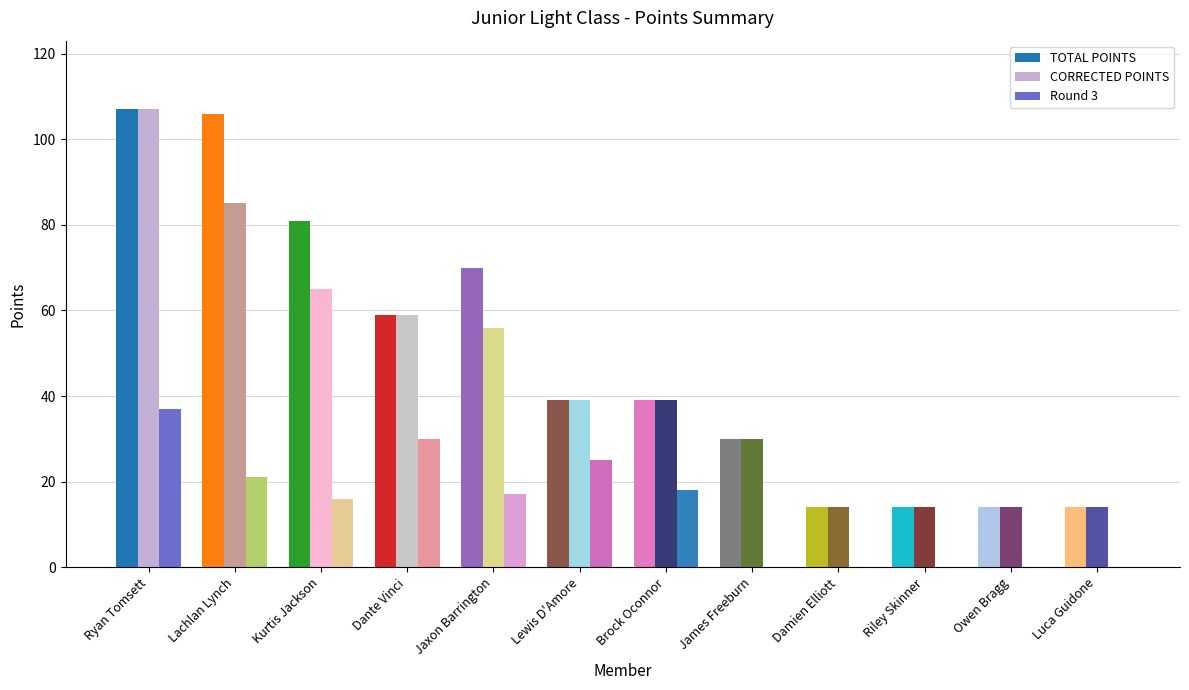

At which category is the sum across all series the highest?

Ryan Tomsett